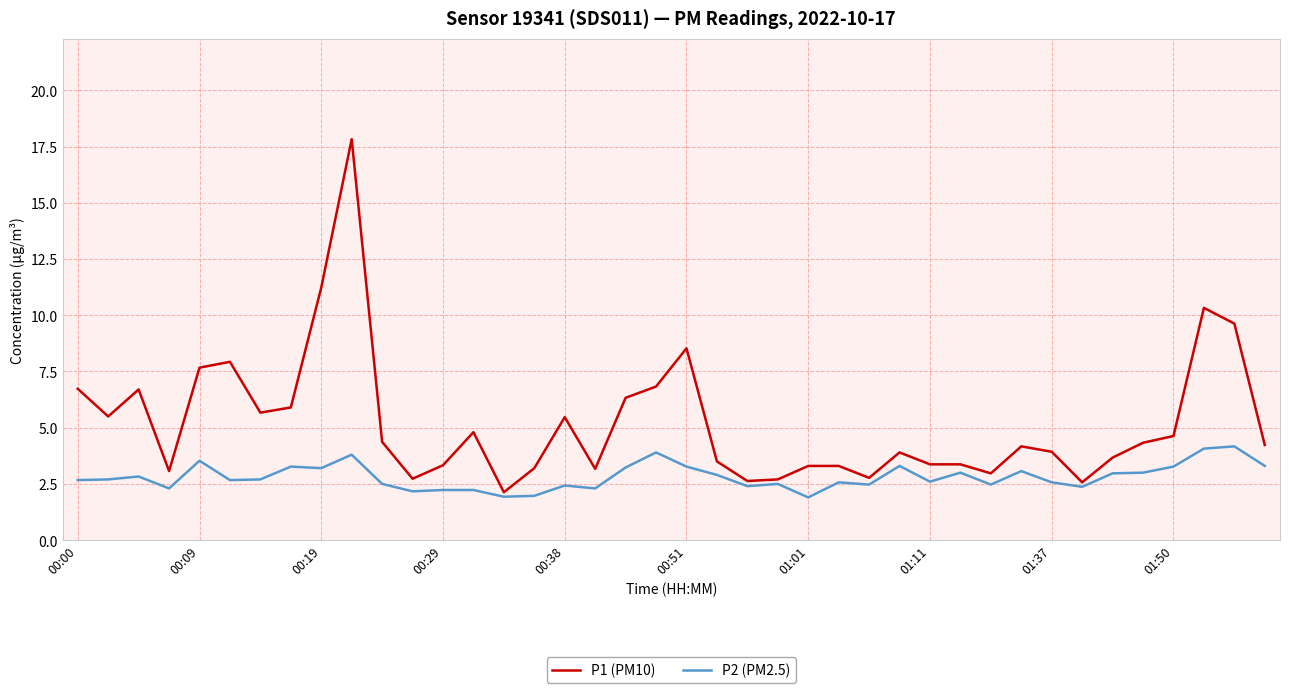

What is the maximum value for P1 (PM10)?

17.8